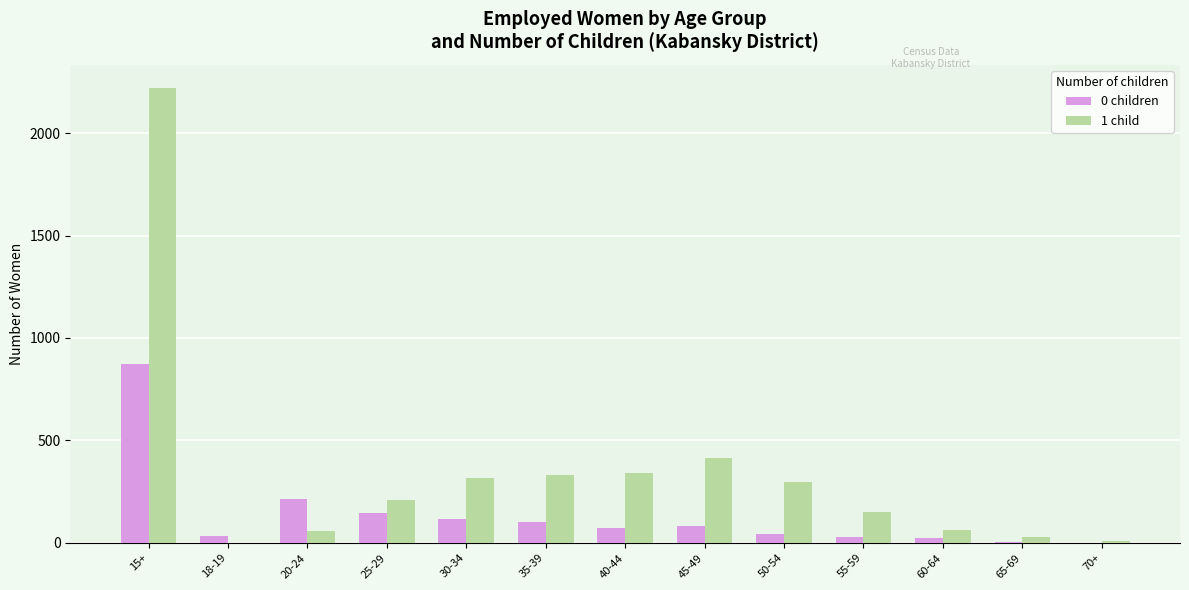

What is the greatest value displayed?

2222